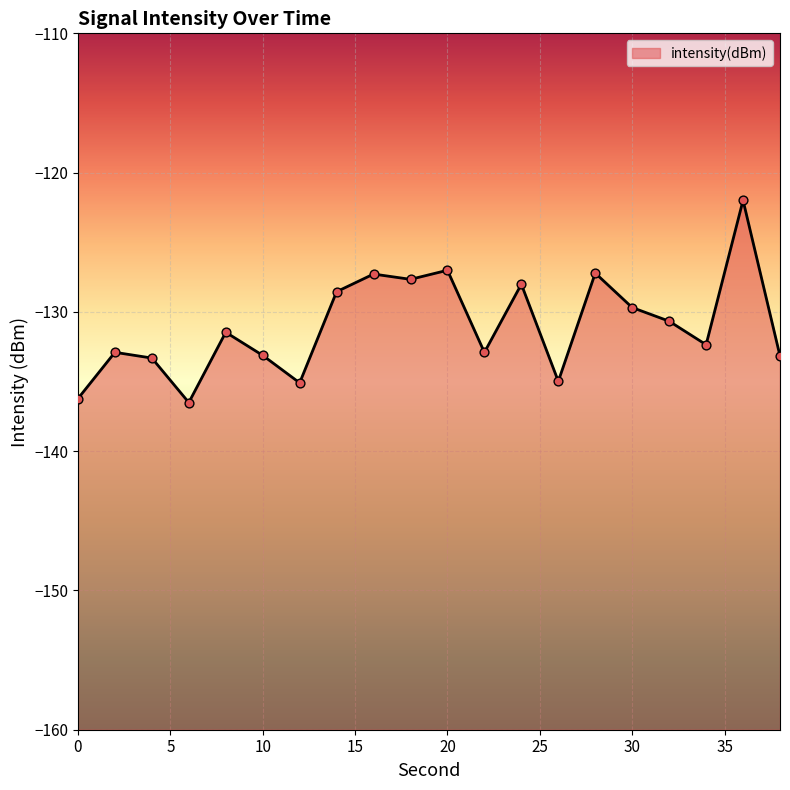

What is the change in value from 2 to 24?

+4.9